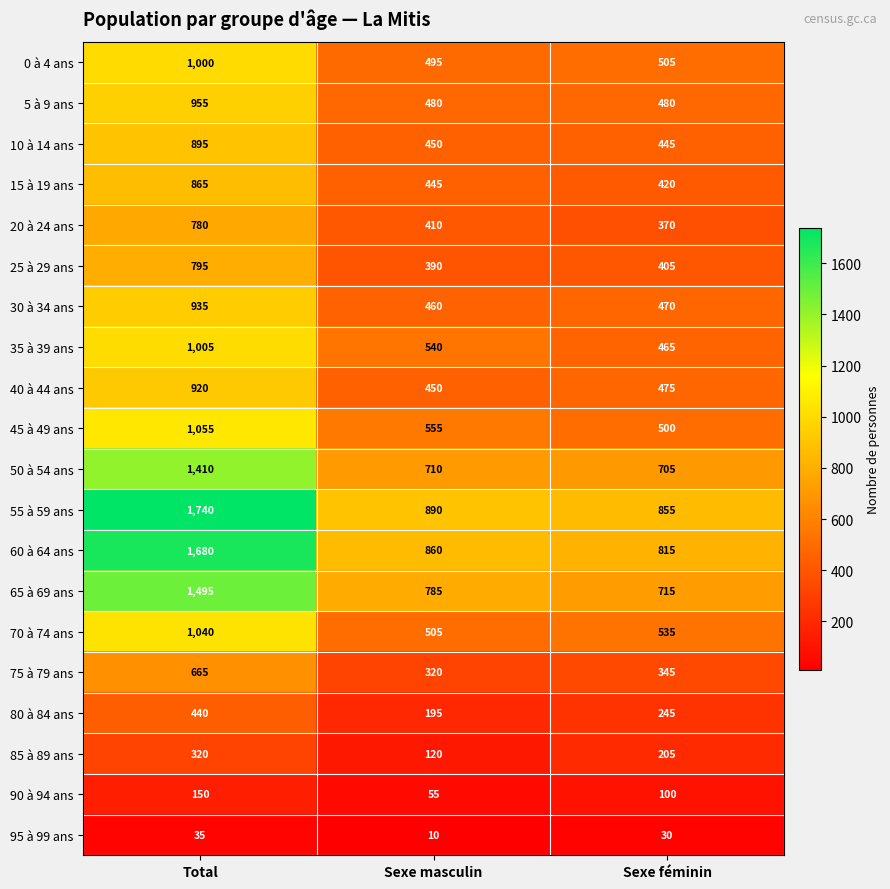

The 30 à 34 ans series shows 470 at Sexe féminin. True or false?

True